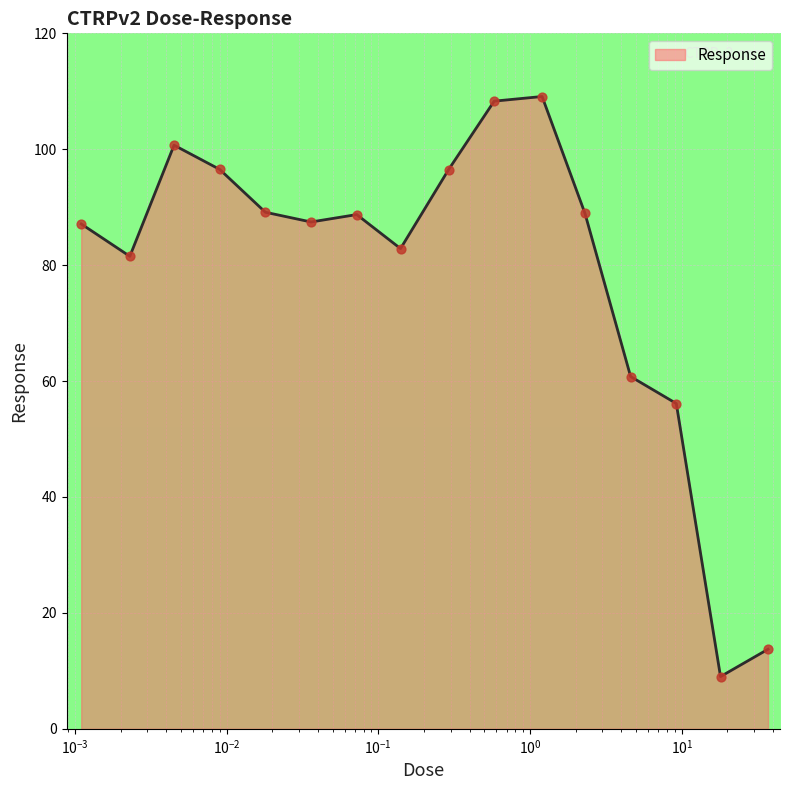

What is the smallest value displayed?

9.0